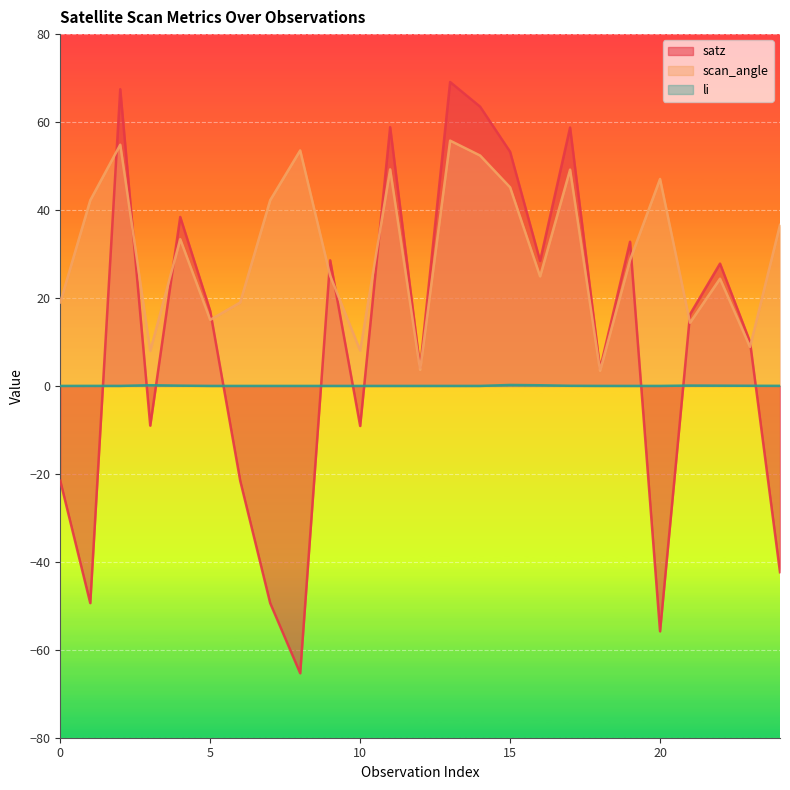

What is the average value of the satz series?

10.2